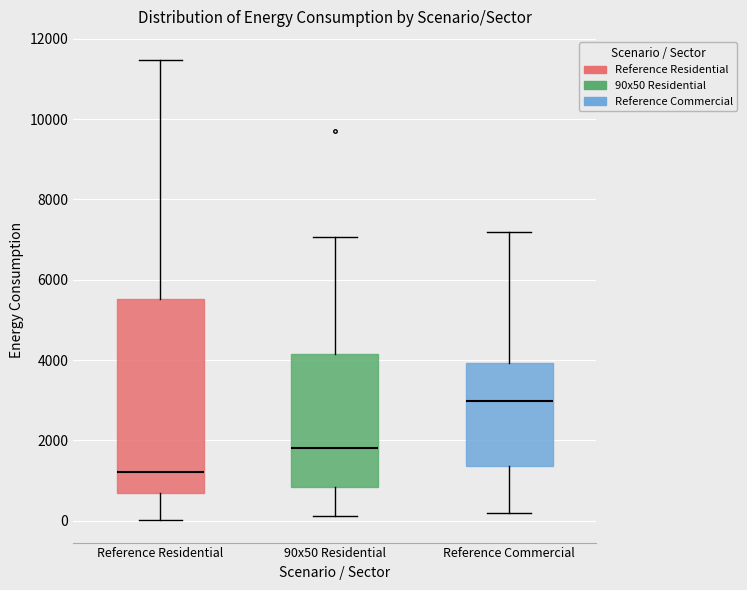

Comparing the boxes themselves (not the whiskers), which one is the tallest?

Reference Residential